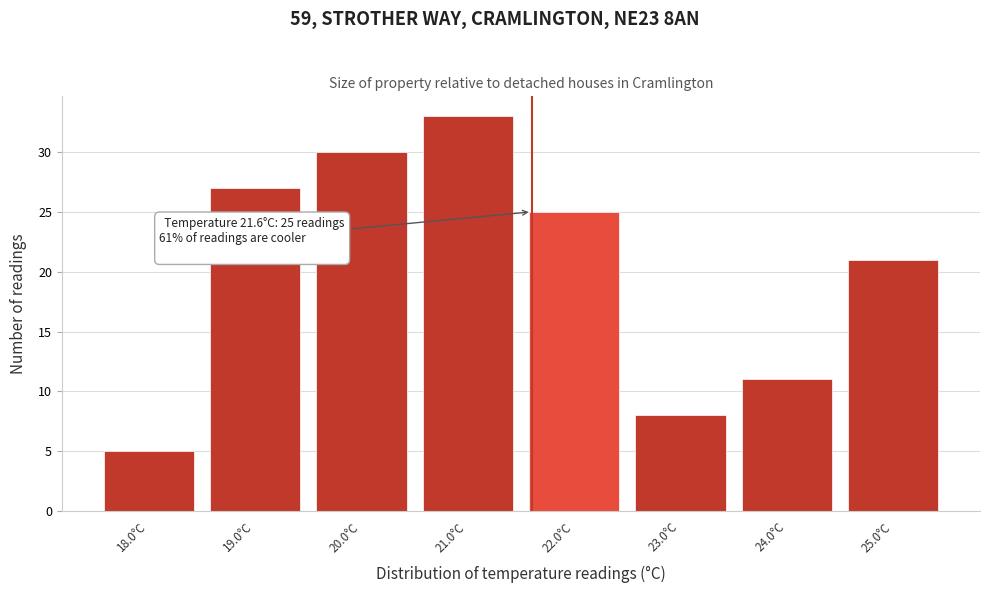

Which range on the x-axis has the tallest bar?

20.5 to 21.5